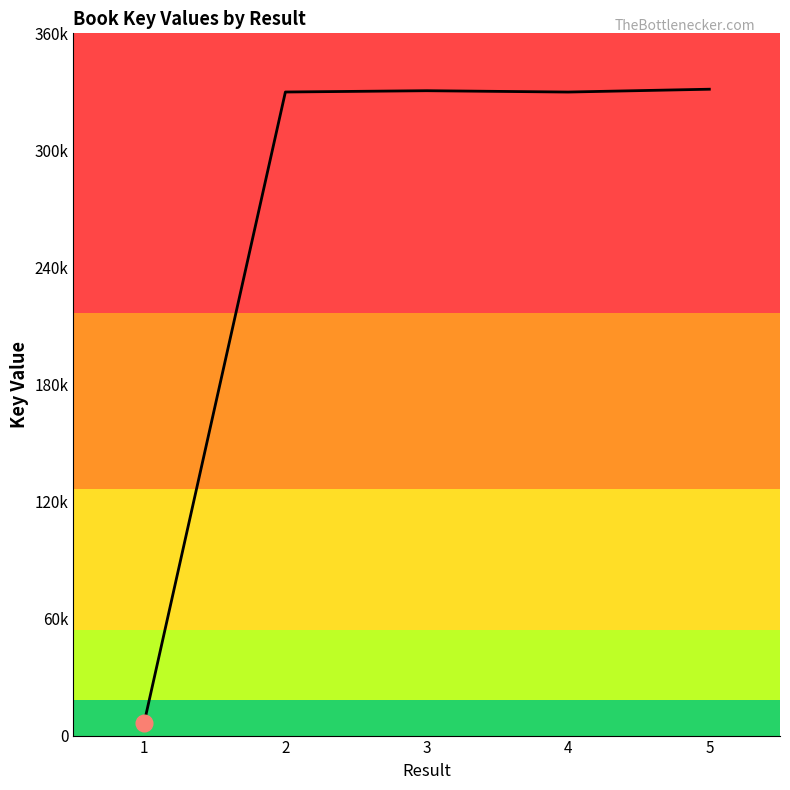

Does the chart have visible grid lines?

No